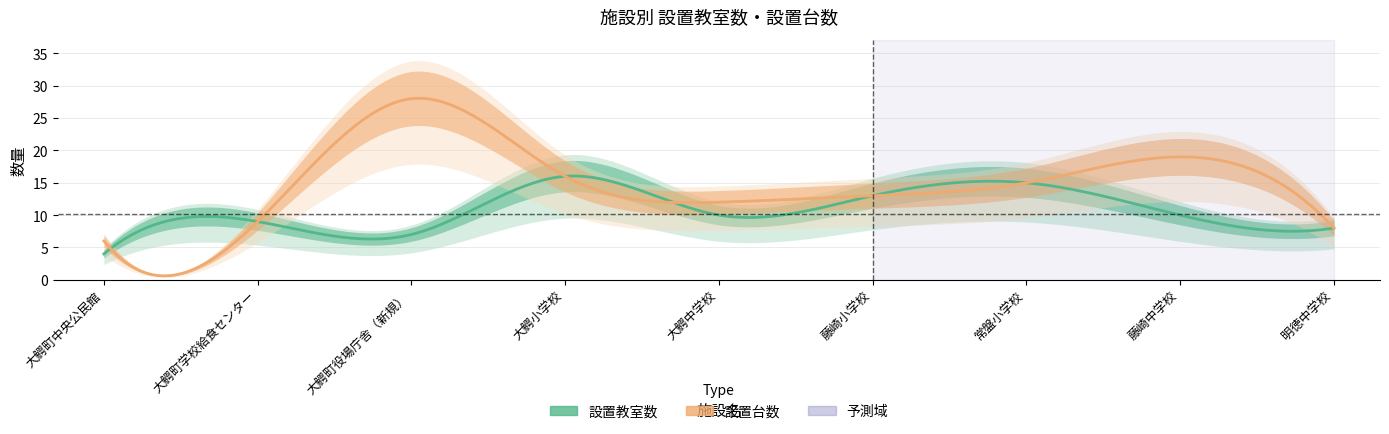

What are all the series names shown in the legend?

設置教室数, 設置台数